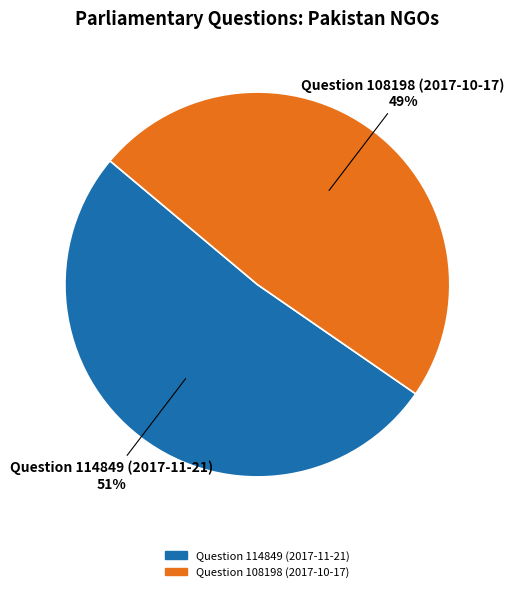

How many segments does this pie chart have?

2